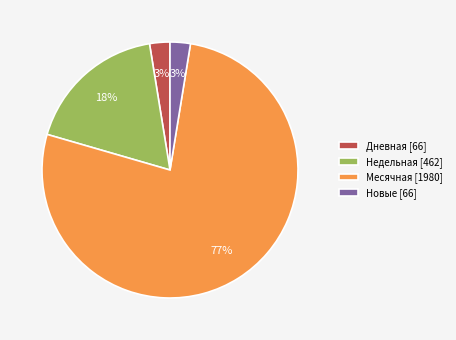

Is the sum of Новые [66] and Месячная [1980] greater than half?

Yes